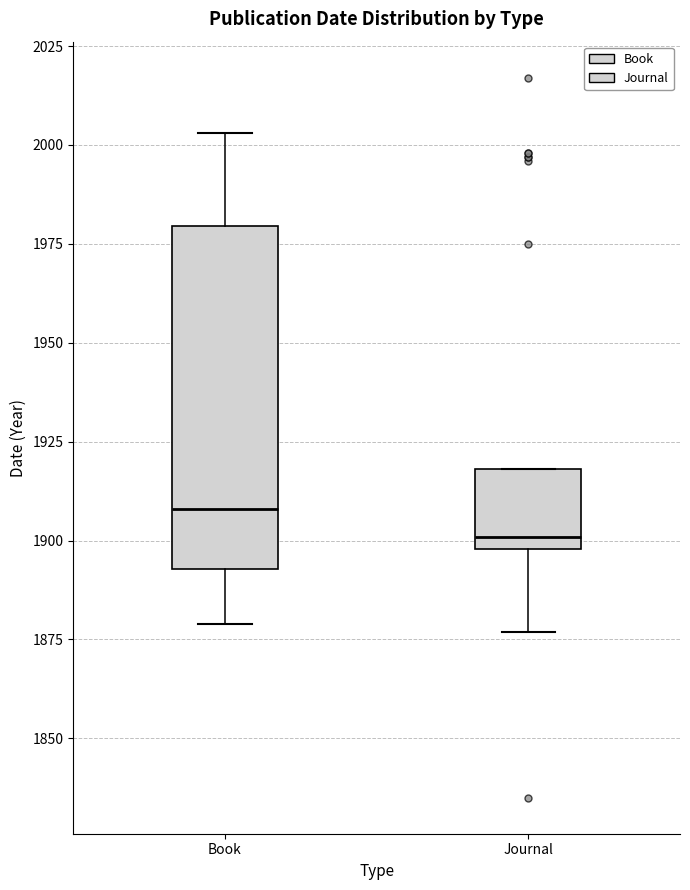

Where does the median line of the box for Book sit on the y-axis? The values are not printed on the chart, so give them approximately, as read against the axis.

1910